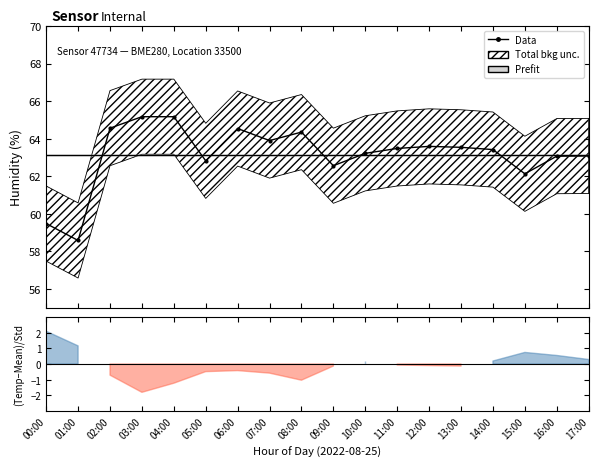

What position from the left is 16:00?

17